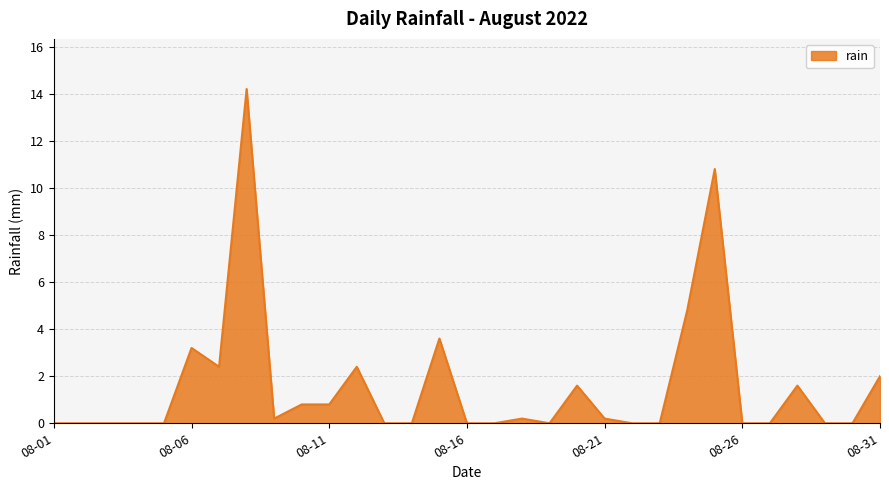

Reading right to left, list all the values displayed in this chart.

2.0	0.0	0.0	1.6	0.0	0.0	10.8	4.8	0.0	0.0	0.2	1.6	0.0	0.2	0.0	0.0	3.6	0.0	0.0	2.4	0.8	0.8	0.2	14.2	2.4	3.2	0.0	0.0	0.0	0.0	0.0